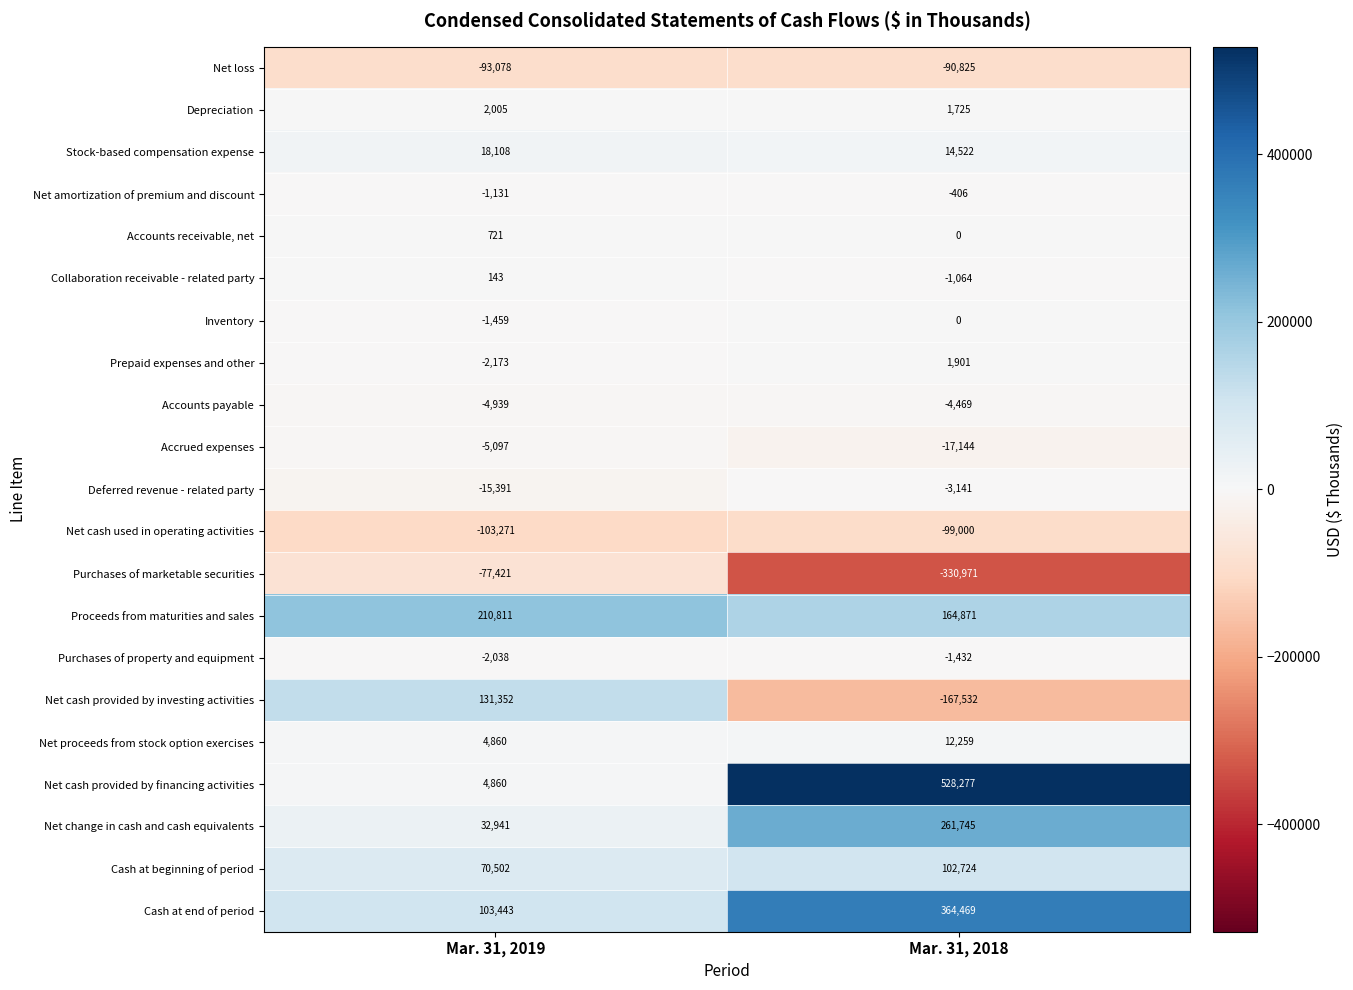

At which category does the chart reach its minimum across all series?

Mar. 31, 2018